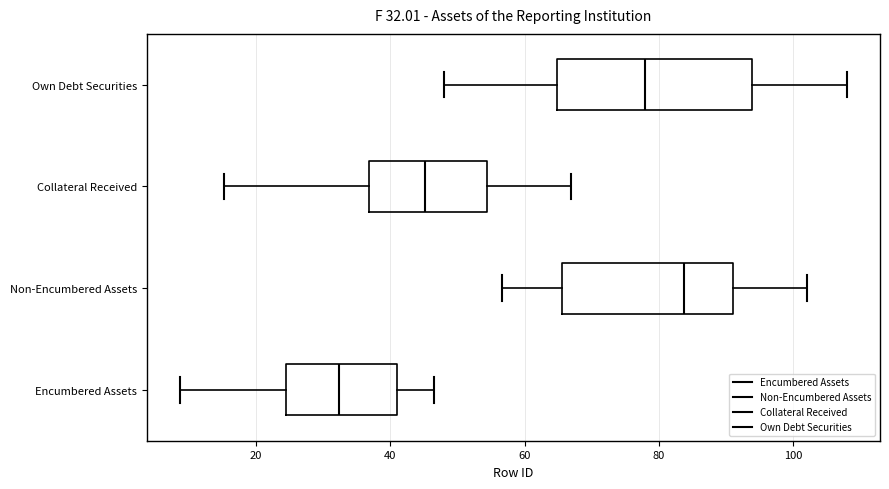

Comparing the boxes themselves (not the whiskers), which one is the widest?

Own Debt Securities